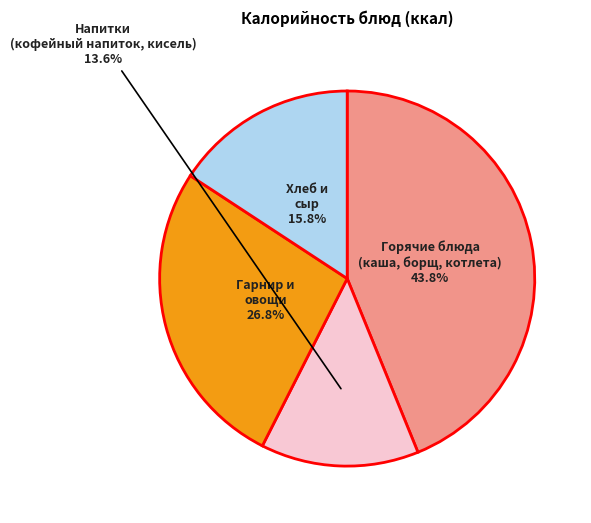

Does any single category account for the majority?

No